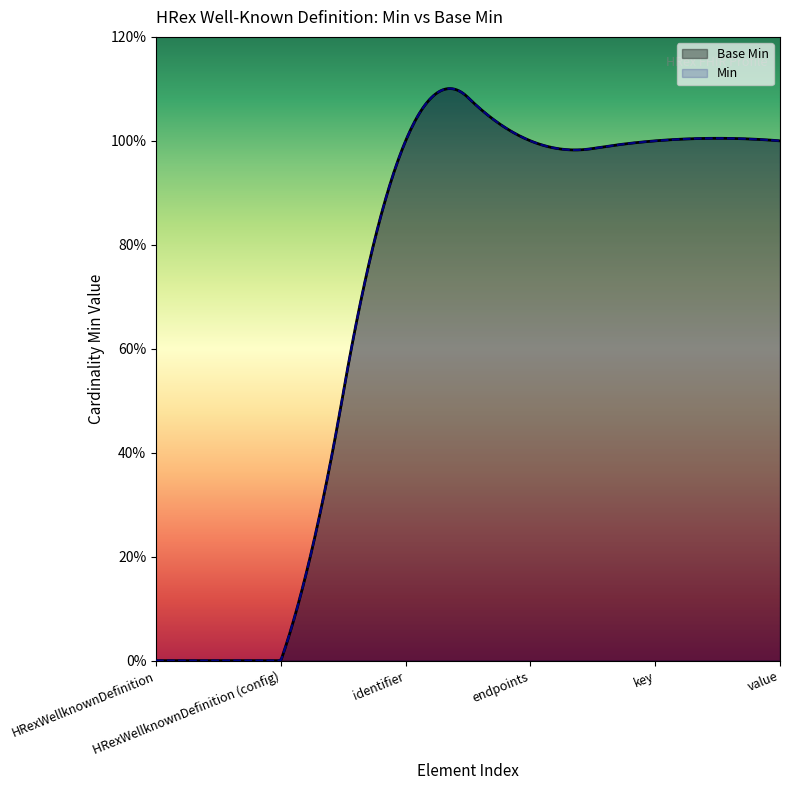

Reading right to left, extract all data points from this chart.

HRexWellknownDefinition.endpoints.value=1	HRexWellknownDefinition.endpoints.key=1	HRexWellknownDefinition.endpoints=1	HRexWellknownDefinition.identifier=1	HRexWellknownDefinition (config)=0	HRexWellknownDefinition=0